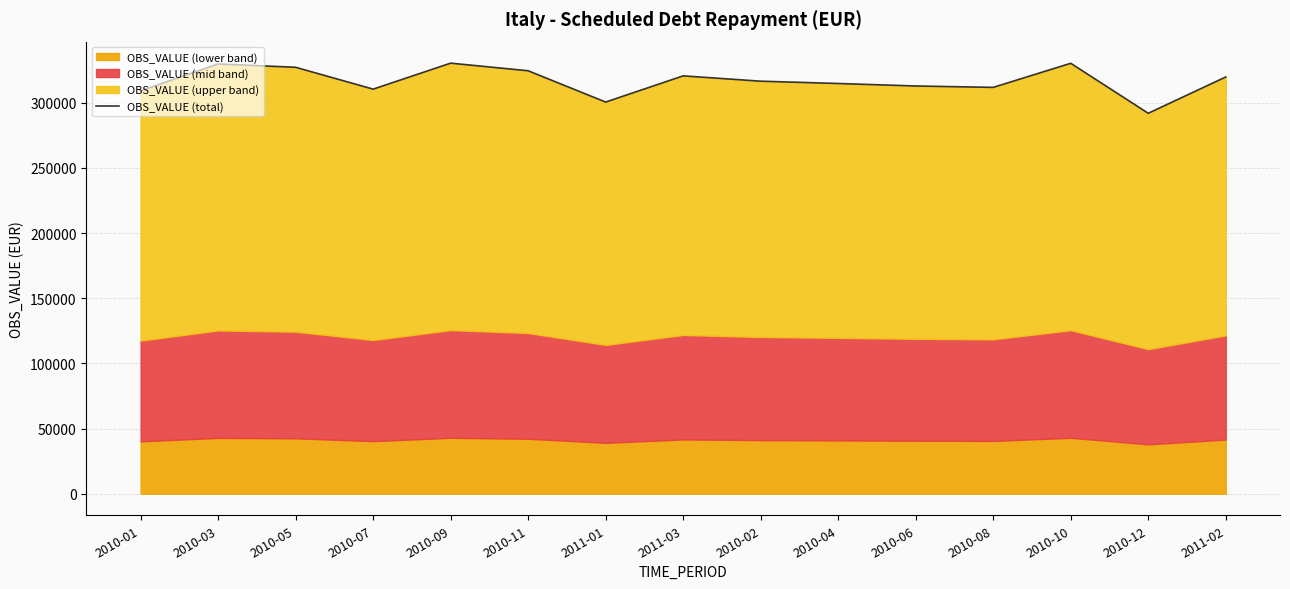

At which label does the data first exceed 316458?

2010-03